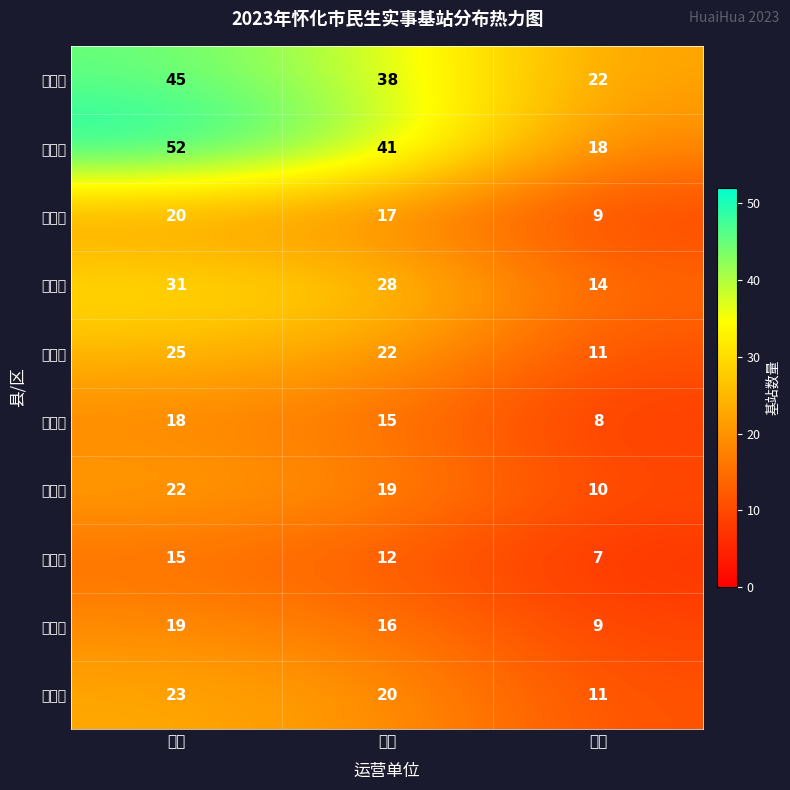

At which category is the sum across all series the highest?

电信